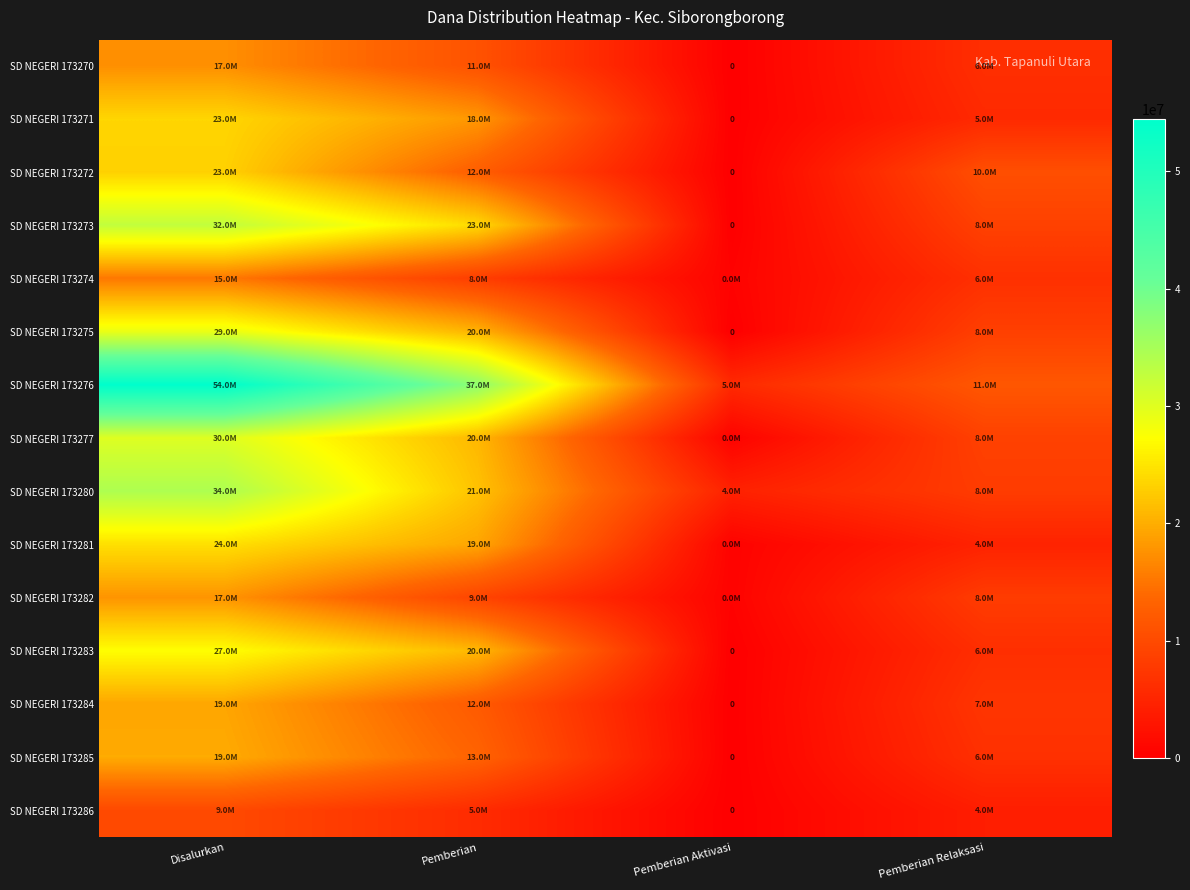

Rank the categories by SD NEGERI 173275 value from lowest to highest.

Pemberian Aktivasi, Pemberian Relaksasi, Pemberian, Disalurkan